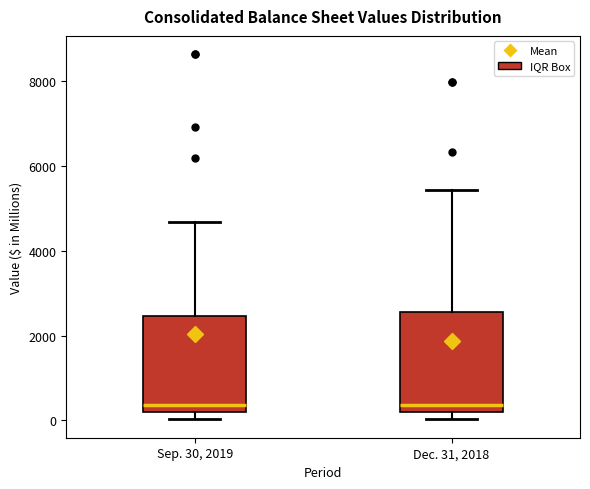

Reading left to right, transcribe this box plot: for each box, give where its median line is, the range the box spans, and where its two whiskers end, as read against the y-axis. The values are not printed on the chart, so give them approximately, as read against the axis.

Sep. 30, 2019: median 400, box 200 to 2400, whiskers 0 to 4600
Dec. 31, 2018: median 400, box 200 to 2600, whiskers 0 to 5400